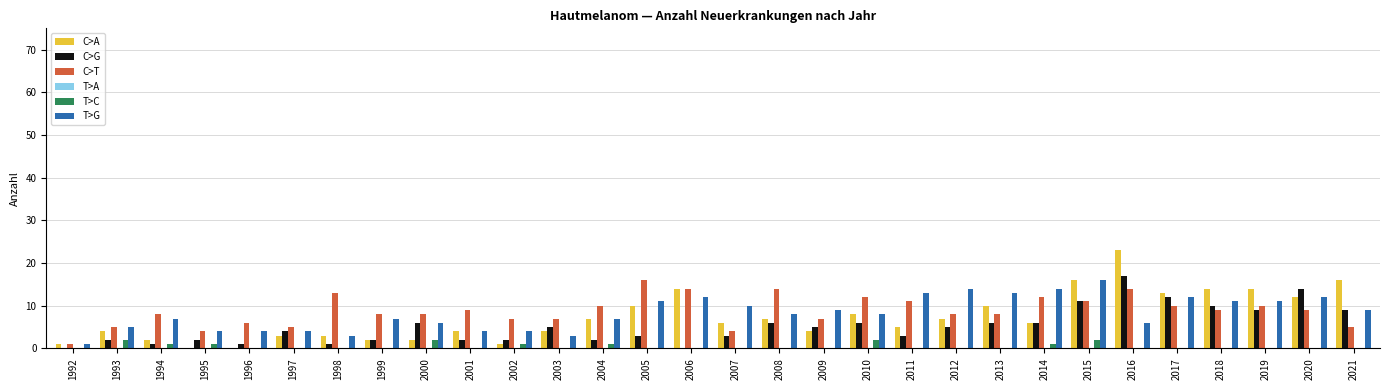

Between 2002 and 2006, which series saw the biggest shift?

C>A